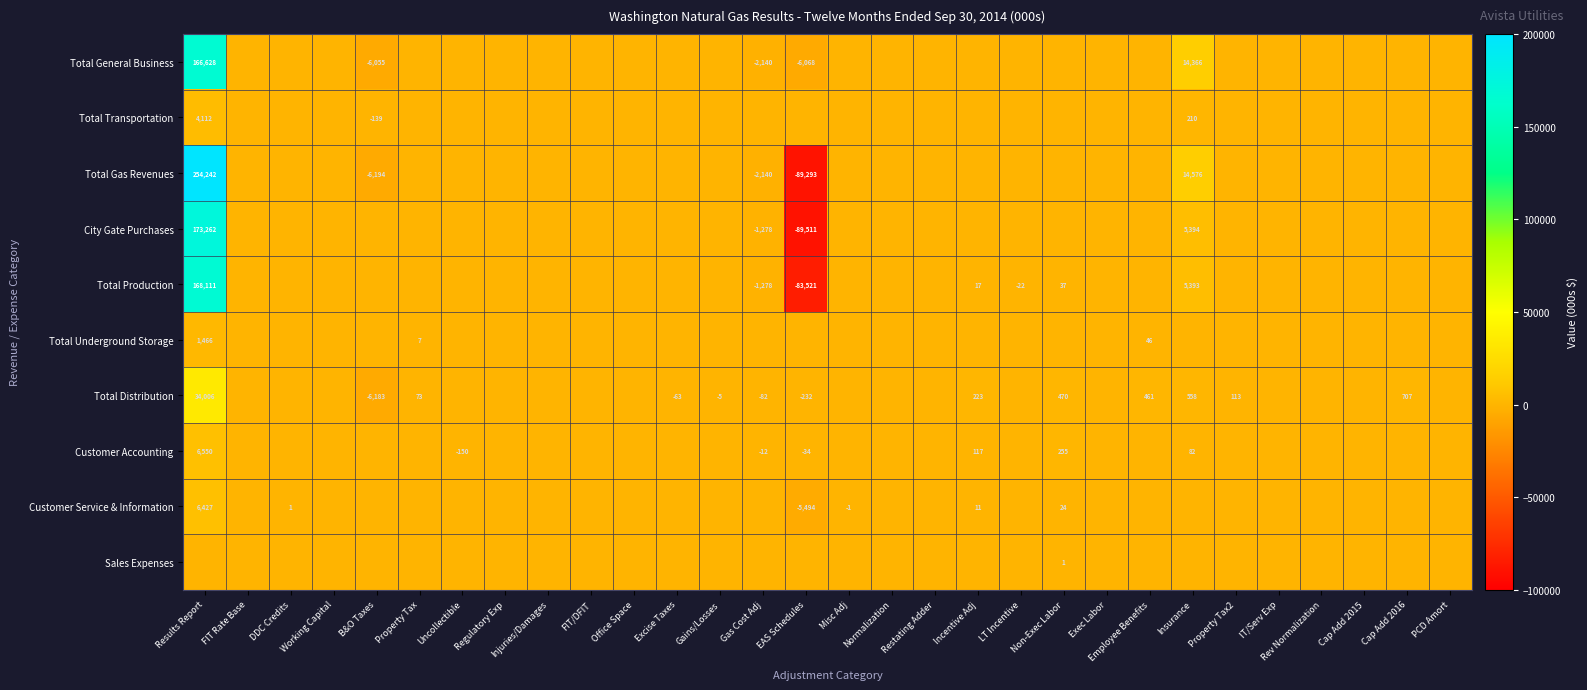

The value of Total Production at Gas Cost Adj is -1278. True or false?

True